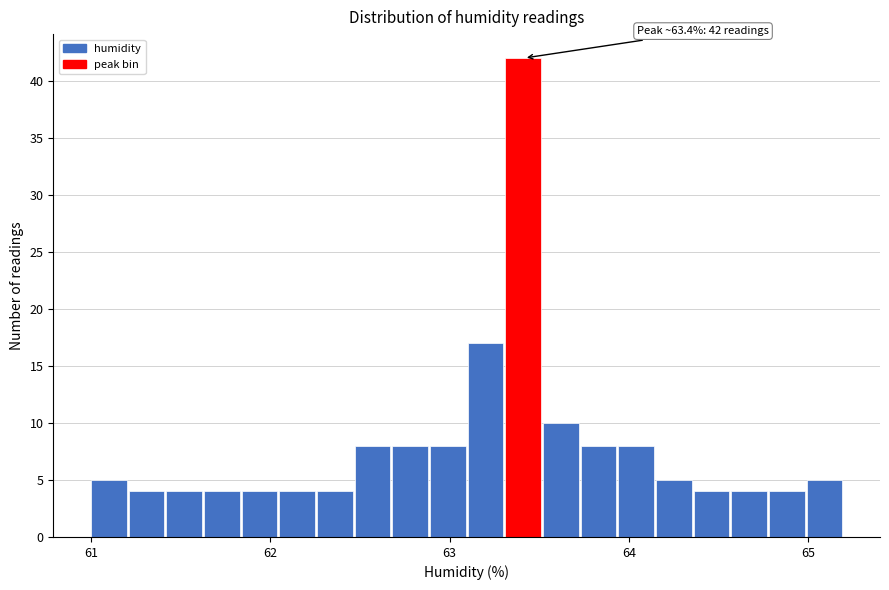

Around what value on the x-axis is the tallest bar? Give the approximate position of its centre, as read against the axis.

63.4